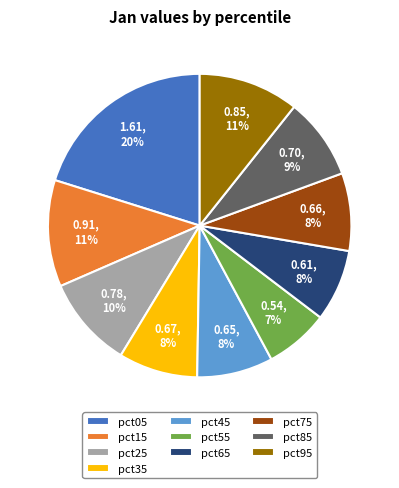

Which category has the biggest portion of the pie?

pct05